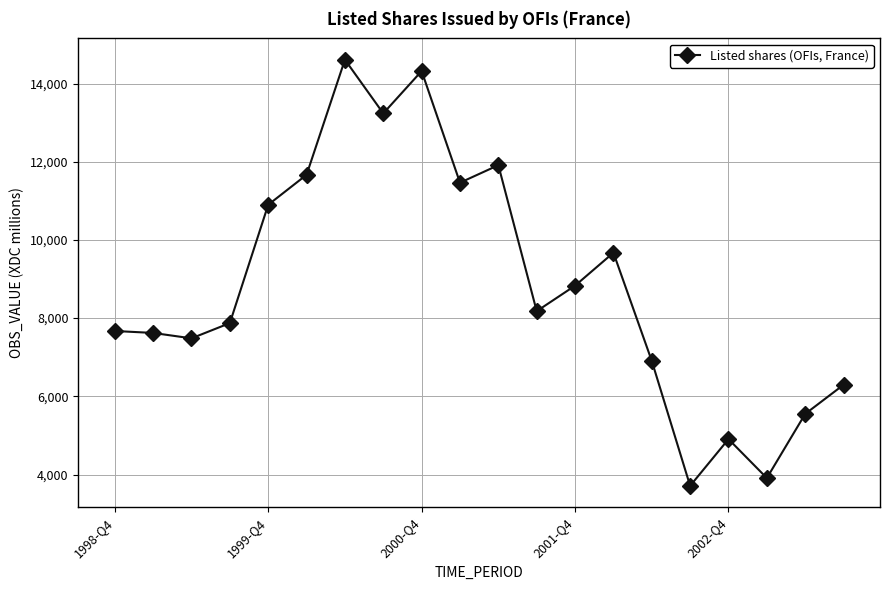

Reading right to left, extract all data points from this chart.

6295	5550	3909	4905	3710	6906	9673	8830	8178	11912	11464	14320	13237	14610	11666	10899	7873	7483	7621	7671